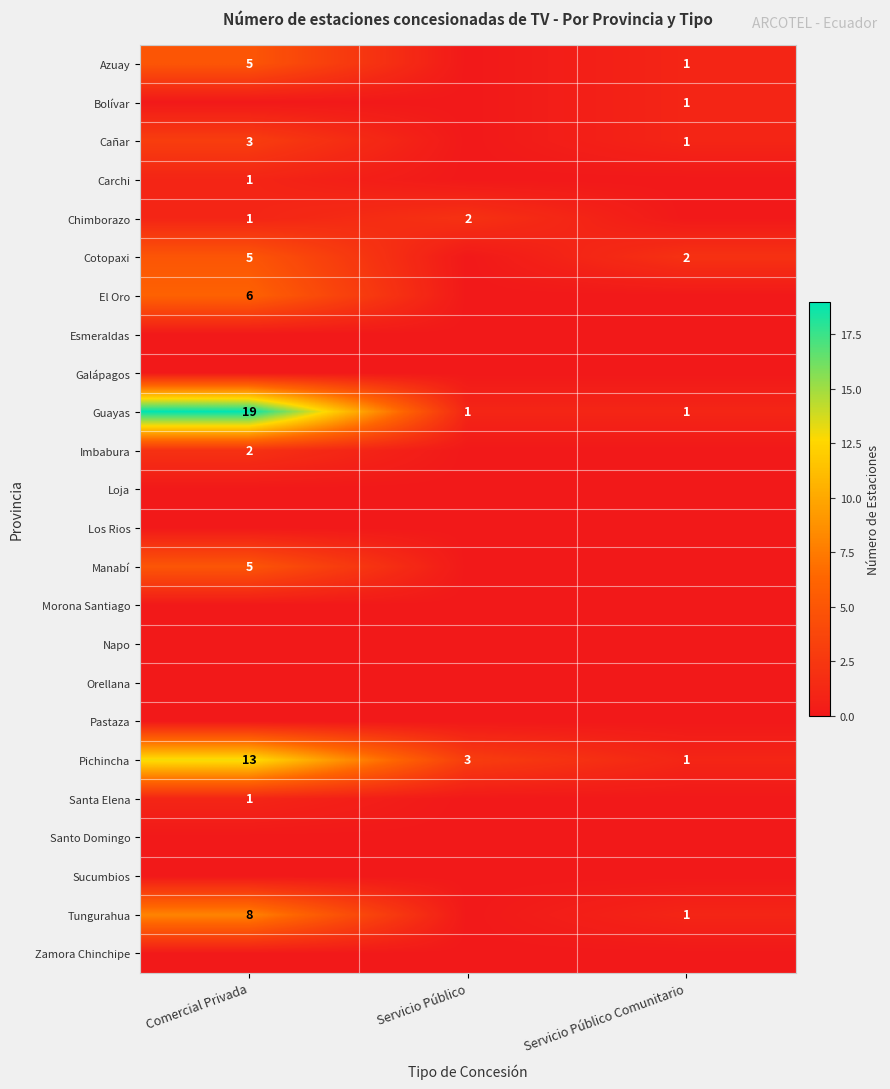

What is the sum of the Tungurahua values at Comercial Privada and Servicio Público Comunitario?

9